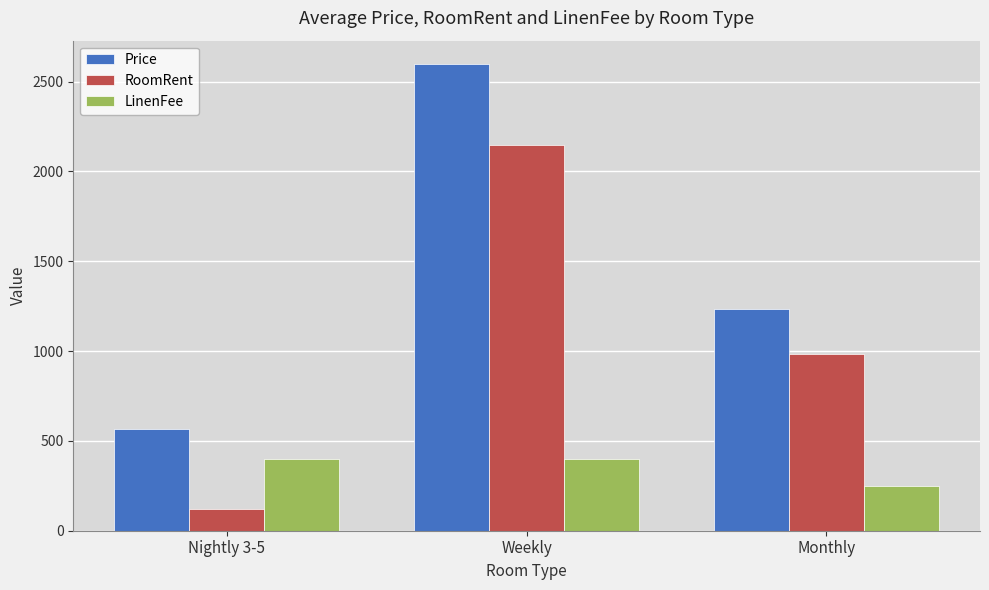

Reading right to left, extract all data points from this chart.

Price: 1233	2598	569
RoomRent: 983	2148	119
LinenFee: 250	400	400